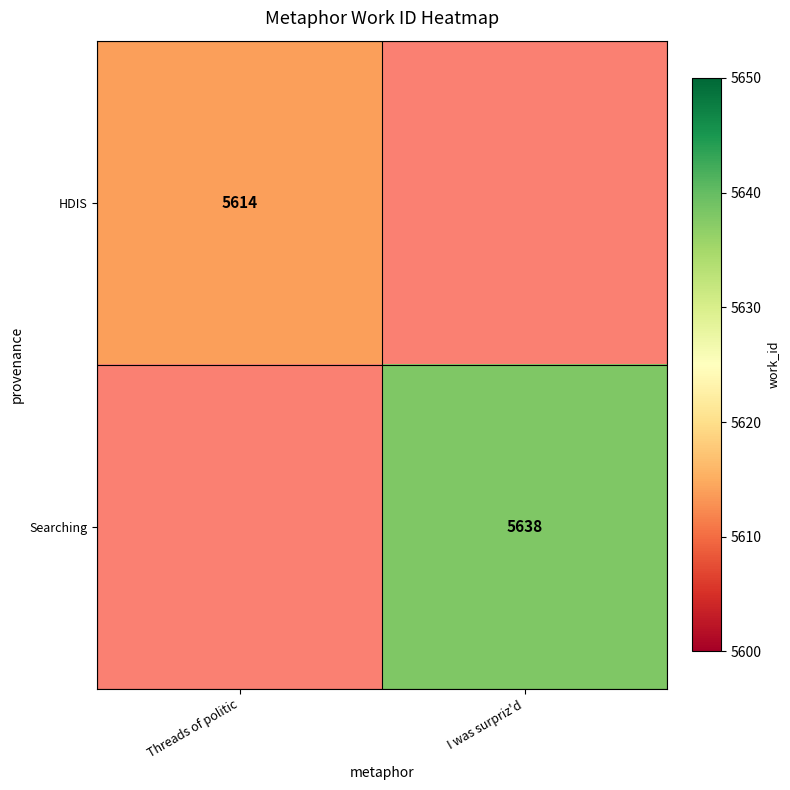

The Searching series shows 2382 at I was surpriz'd. True or false?

False